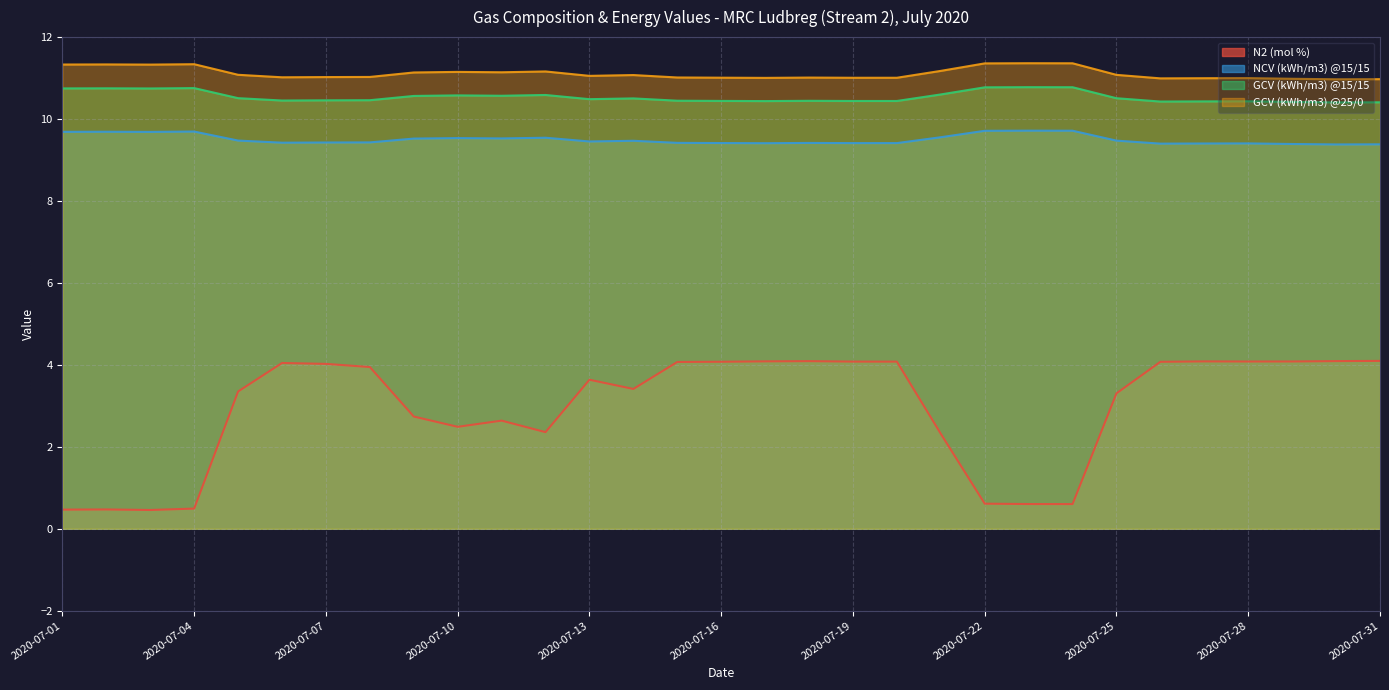

What is the spread (max minus min) of values at 2020-07-30?

6.9